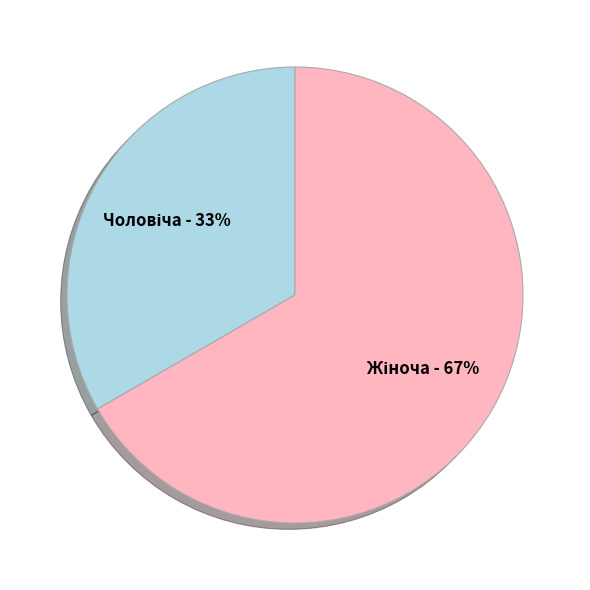

To the nearest percent, what is the average slice percentage?

50%